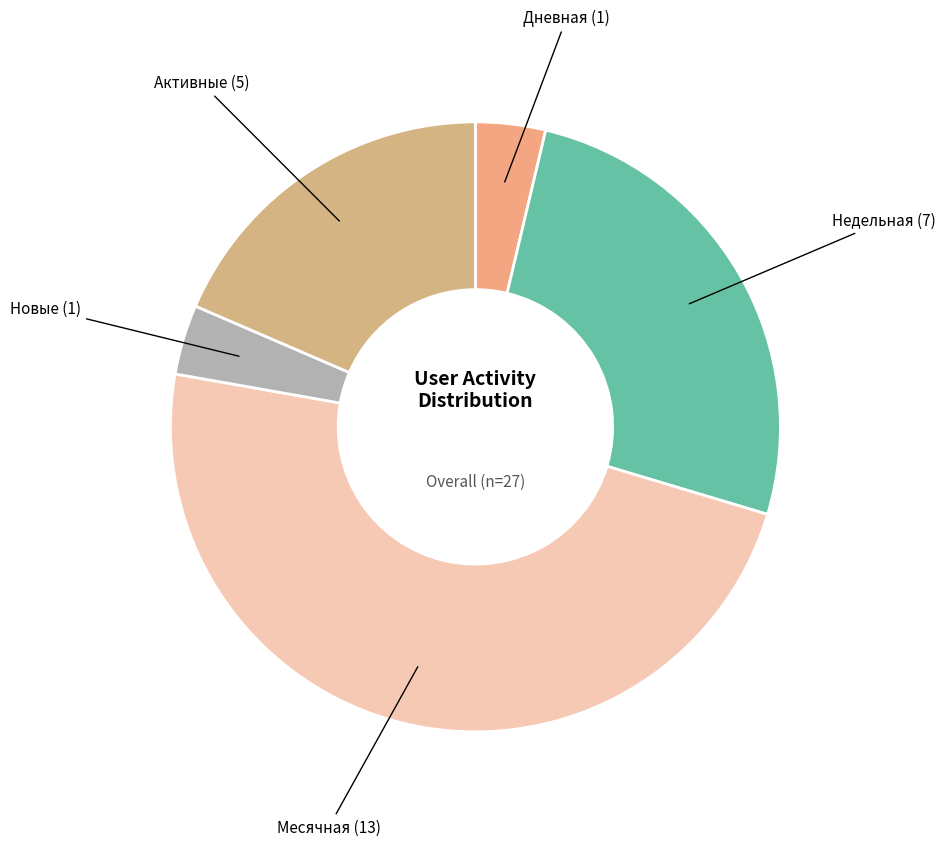

How many segments does this pie chart have?

5